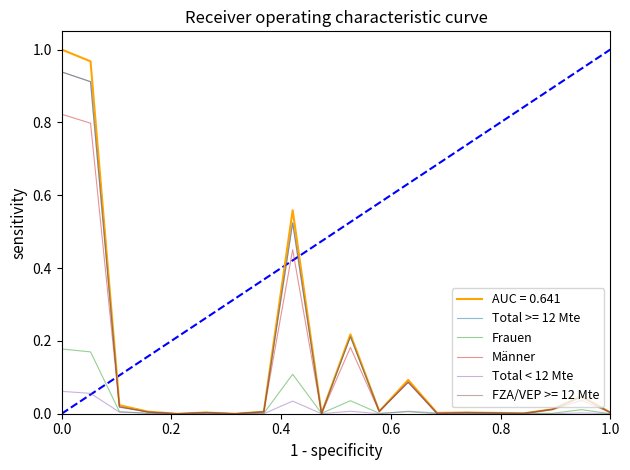

At which label is Männer closest to 0?

0.8